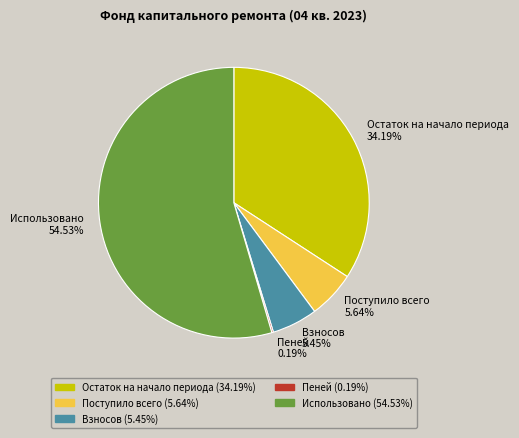

What is the largest slice in the pie chart?

Использовано